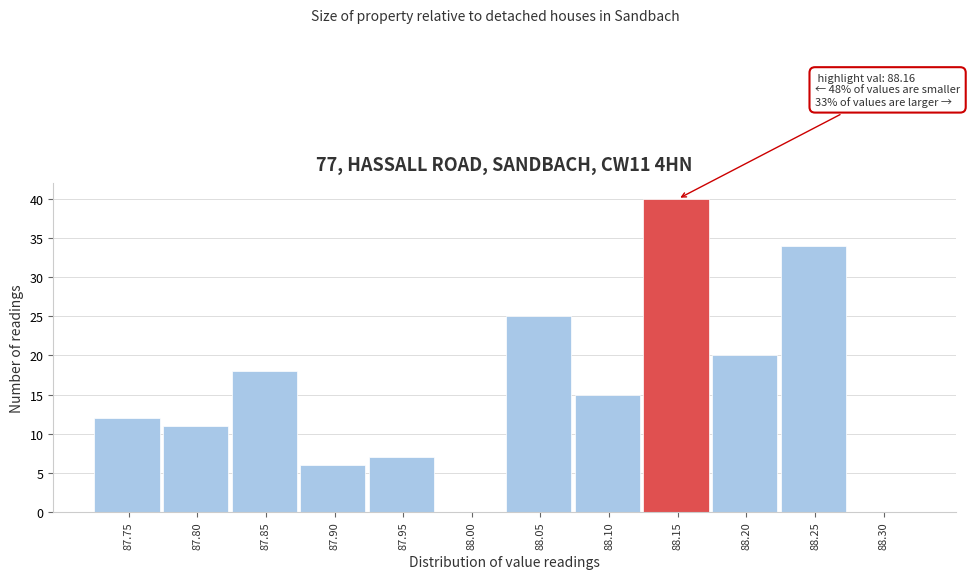

Reading right to left, list all the values displayed in this chart.

88.30=0	88.25=34	88.20=20	88.15=40	88.10=15	88.05=25	88.00=0	87.95=7	87.90=6	87.85=18	87.80=11	87.75=12